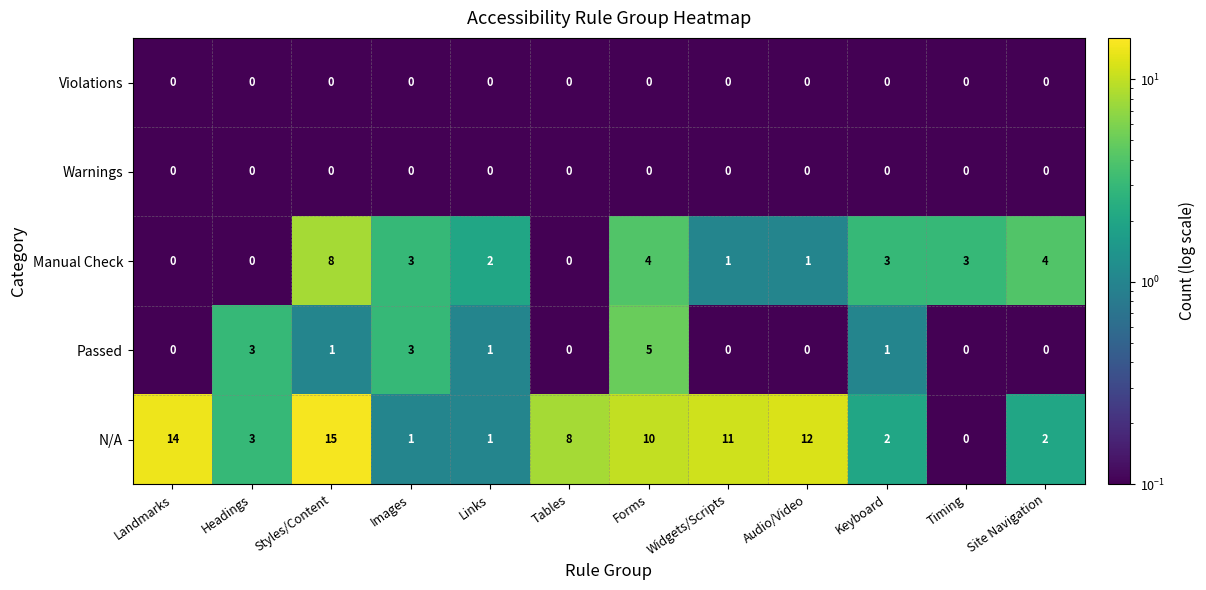

What is the greatest value displayed?

15